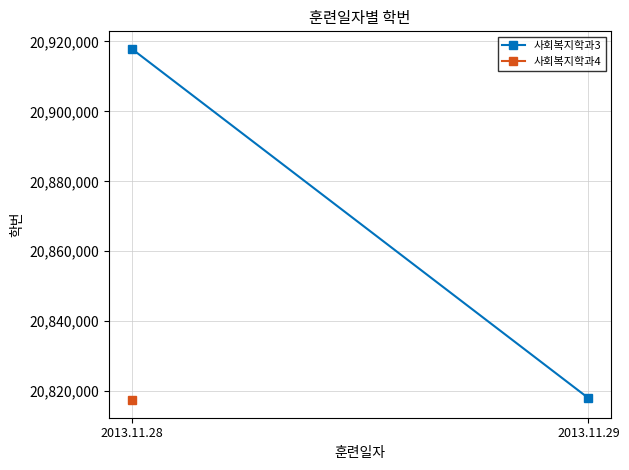

How many values are below 20917868?

1